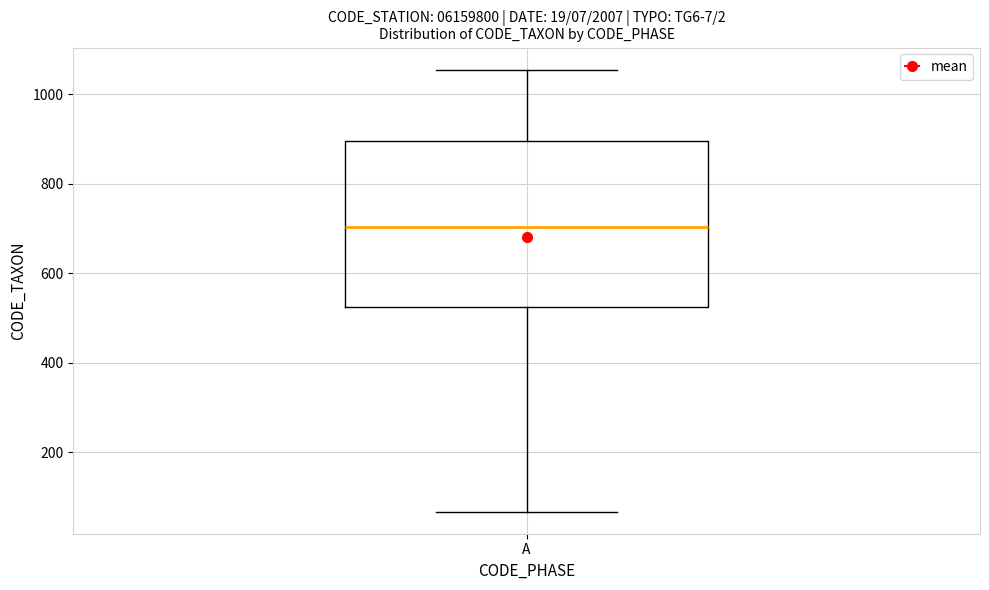

Transcribe this box plot: give where the median line is, the range the box spans, and where the two whiskers end, as read against the y-axis. The values are not printed on the chart, so give them approximately, as read against the axis.

median 700, box 520 to 900, whiskers 60 to 1060